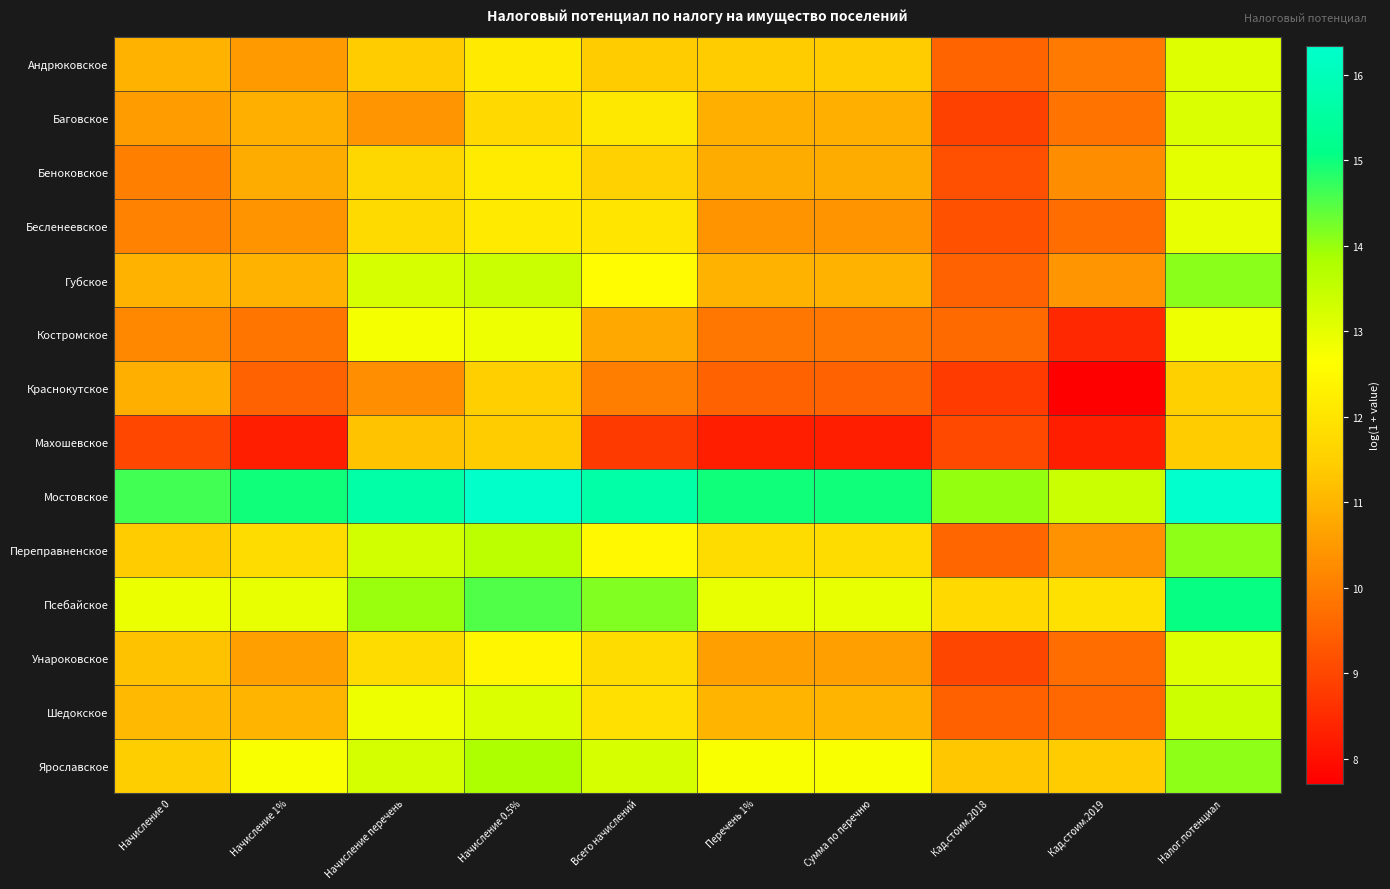

Reading left to right, extract all data points from this chart.

Андрюковское: Начисление 0=11.0	Начисление 1%=10.5	Начисление перечень=11.4	Начисление 0.5%=12.1	Всего начислений=11.4	Перечень 1%=11.4	Сумма по перечню=11.4	Кад.стоим.2018=9.5	Кад.стоим.2019=9.9	Налог.потенциал=13.1
Баговское: Начисление 0=10.6	Начисление 1%=10.9	Начисление перечень=10.4	Начисление 0.5%=11.7	Всего начислений=12.1	Перечень 1%=10.9	Сумма по перечню=10.9	Кад.стоим.2018=8.9	Кад.стоим.2019=9.8	Налог.потенциал=13.2
Беноковское: Начисление 0=10.0	Начисление 1%=10.8	Начисление перечень=11.7	Начисление 0.5%=12.2	Всего начислений=11.5	Перечень 1%=10.8	Сумма по перечню=10.8	Кад.стоим.2018=9.2	Кад.стоим.2019=10.3	Налог.потенциал=13.0
Бесленеевское: Начисление 0=10.1	Начисление 1%=10.4	Начисление перечень=11.8	Начисление 0.5%=12.1	Всего начислений=12.0	Перечень 1%=10.4	Сумма по перечню=10.4	Кад.стоим.2018=9.2	Кад.стоим.2019=9.7	Налог.потенциал=13.0
Губское: Начисление 0=11.0	Начисление 1%=10.9	Начисление перечень=13.2	Начисление 0.5%=13.4	Всего начислений=12.6	Перечень 1%=10.9	Сумма по перечню=10.9	Кад.стоим.2018=9.5	Кад.стоим.2019=10.4	Налог.потенциал=14.1
Костромское: Начисление 0=10.2	Начисление 1%=9.8	Начисление перечень=12.8	Начисление 0.5%=12.9	Всего начислений=10.8	Перечень 1%=9.9	Сумма по перечню=9.9	Кад.стоим.2018=9.6	Кад.стоим.2019=8.5	Налог.потенциал=12.9
Краснокутское: Начисление 0=10.9	Начисление 1%=9.5	Начисление перечень=10.3	Начисление 0.5%=11.5	Всего начислений=10.0	Перечень 1%=9.5	Сумма по перечню=9.5	Кад.стоим.2018=8.8	Кад.стоим.2019=7.7	Налог.потенциал=11.5
Махошевское: Начисление 0=9.0	Начисление 1%=8.3	Начисление перечень=11.3	Начисление 0.5%=11.4	Всего начислений=8.8	Перечень 1%=8.3	Сумма по перечню=8.3	Кад.стоим.2018=9.0	Кад.стоим.2019=8.3	Налог.потенциал=11.4
Мостовское: Начисление 0=14.6	Начисление 1%=15.0	Начисление перечень=15.7	Начисление 0.5%=16.3	Всего начислений=15.7	Перечень 1%=15.0	Сумма по перечню=15.0	Кад.стоим.2018=14.0	Кад.стоим.2019=13.4	Налог.потенциал=16.3
Переправненское: Начисление 0=11.4	Начисление 1%=11.8	Начисление перечень=13.3	Начисление 0.5%=13.6	Всего начислений=12.5	Перечень 1%=11.8	Сумма по перечню=11.8	Кад.стоим.2018=9.6	Кад.стоим.2019=10.4	Налог.потенциал=14.1
Псебайское: Начисление 0=12.9	Начисление 1%=13.0	Начисление перечень=14.0	Начисление 0.5%=14.5	Всего начислений=14.2	Перечень 1%=13.0	Сумма по перечню=13.0	Кад.стоим.2018=11.7	Кад.стоим.2019=11.9	Налог.потенциал=15.0
Унароковское: Начисление 0=11.2	Начисление 1%=10.6	Начисление перечень=11.8	Начисление 0.5%=12.4	Всего начислений=11.8	Перечень 1%=10.6	Сумма по перечню=10.6	Кад.стоим.2018=9.0	Кад.стоим.2019=9.7	Налог.потенциал=13.1
Шедокское: Начисление 0=11.1	Начисление 1%=11.0	Начисление перечень=12.9	Начисление 0.5%=13.1	Всего начислений=11.9	Перечень 1%=11.0	Сумма по перечню=11.0	Кад.стоим.2018=9.5	Кад.стоим.2019=9.6	Налог.потенциал=13.4
Ярославское: Начисление 0=11.5	Начисление 1%=12.7	Начисление перечень=13.3	Начисление 0.5%=13.8	Всего начислений=13.2	Перечень 1%=12.7	Сумма по перечню=12.7	Кад.стоим.2018=11.3	Кад.стоим.2019=11.4	Налог.потенциал=14.1